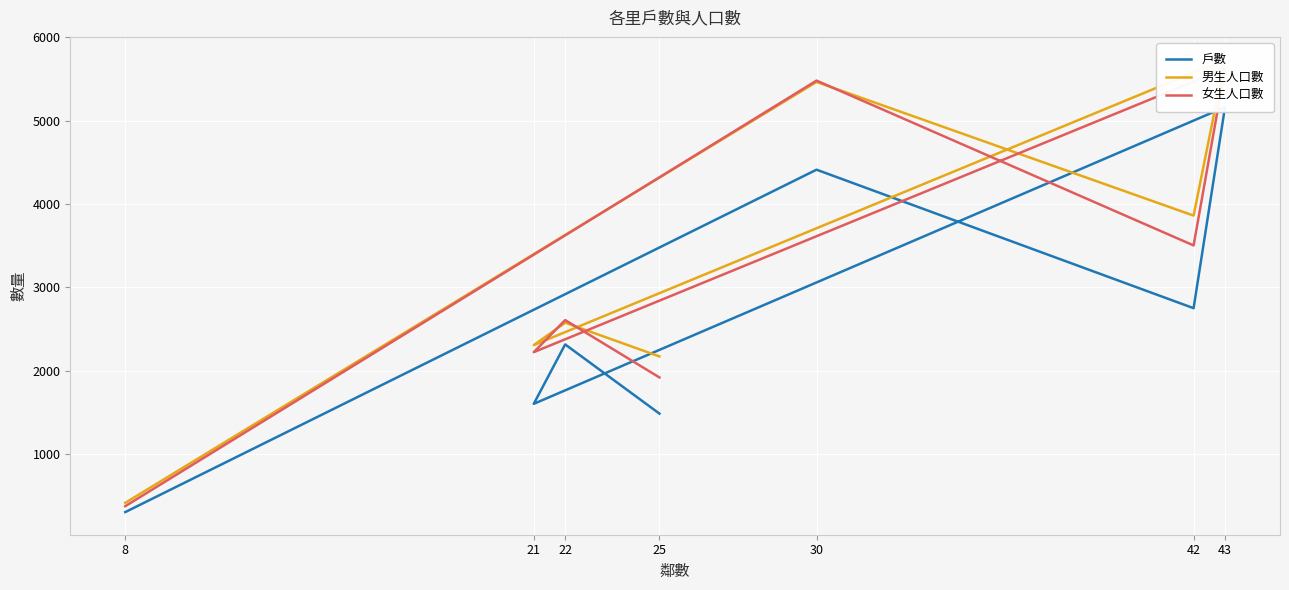

Where is 女生人口數 nearest to the value 2996?

22